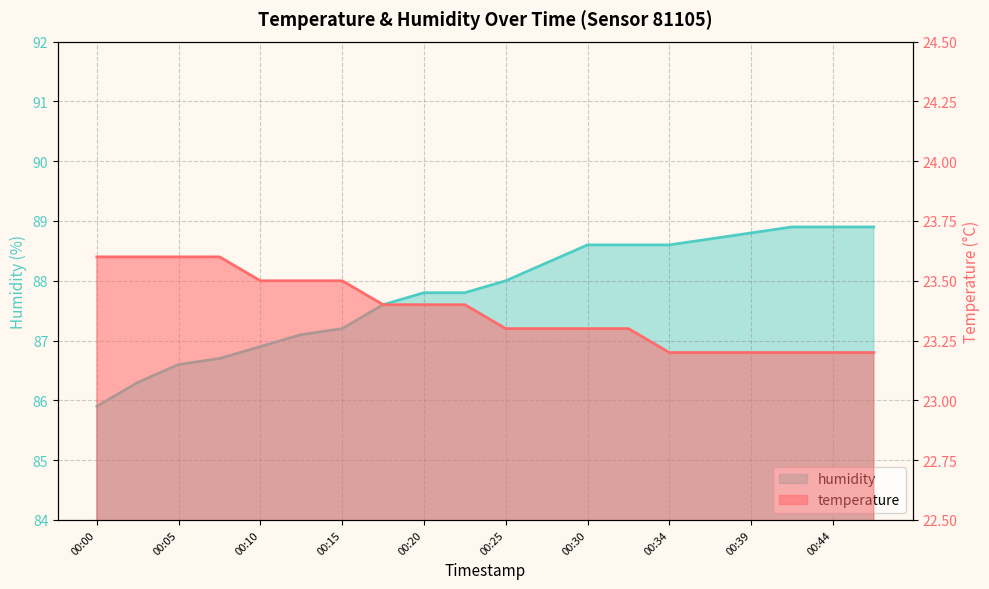

Reading left to right, what are all the values shown in this chart?

temperature: 23.6	23.6	23.6	23.6	23.5	23.5	23.5	23.4	23.4	23.4	23.3	23.3	23.3	23.3	23.2	23.2	23.2	23.2	23.2	23.2
humidity: 85.9	86.3	86.6	86.7	86.9	87.1	87.2	87.6	87.8	87.8	88.0	88.3	88.6	88.6	88.6	88.7	88.8	88.9	88.9	88.9